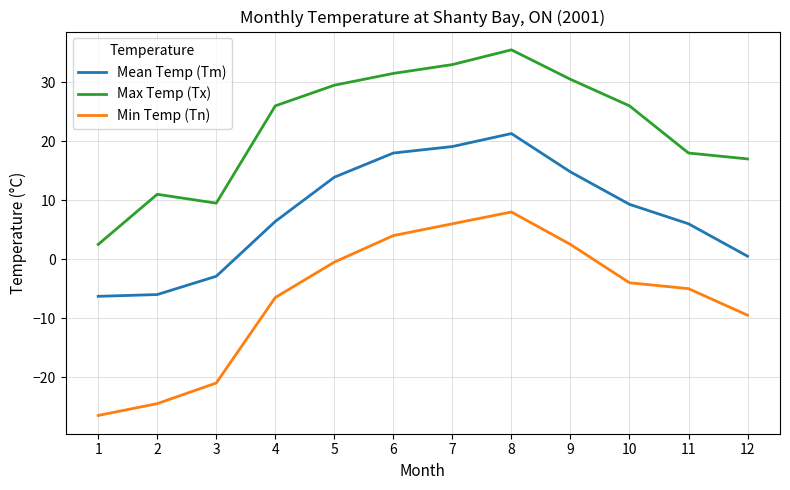

Is the value of Mean Temp (Tm) at 6 greater than the value of Min Temp (Tn) at 5?

Yes